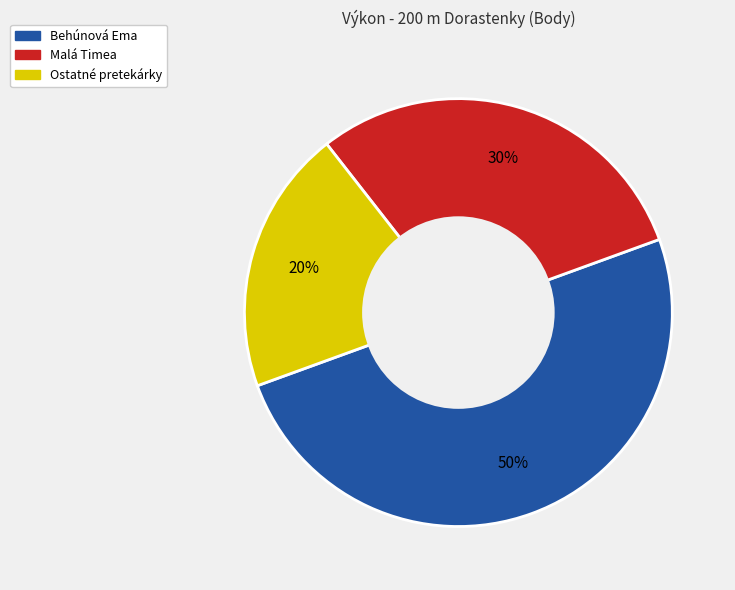

Is it true that Malá Timea is 30% of the pie?

True